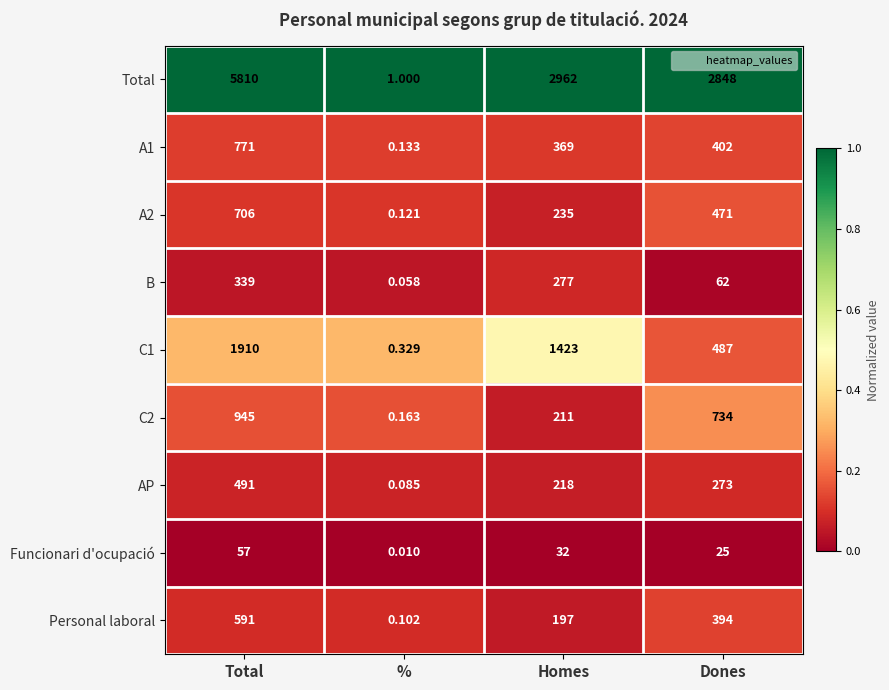

Which series has the largest total across all categories?

Total